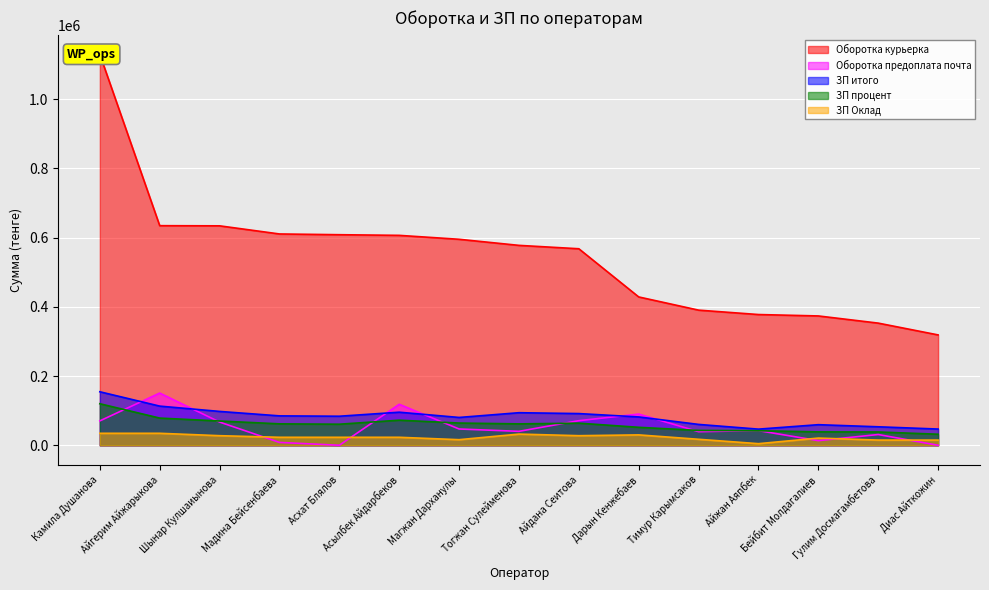

What position from the left is Камила Душанова?

1